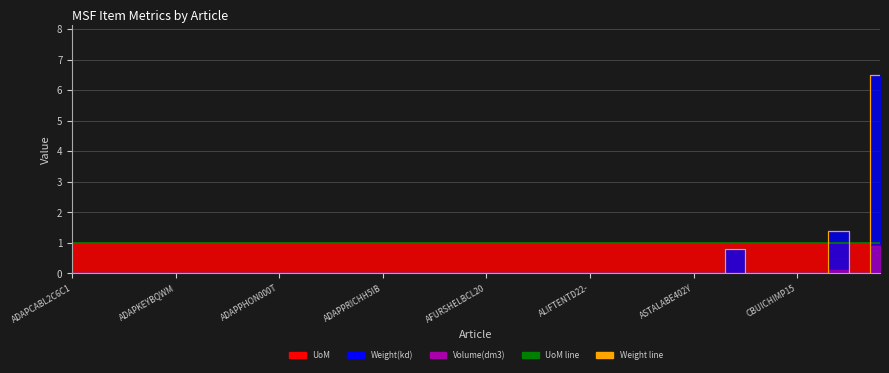

Is it true that Volume(dm3) equals 0.0 at ADAPNETWSM8S?

True